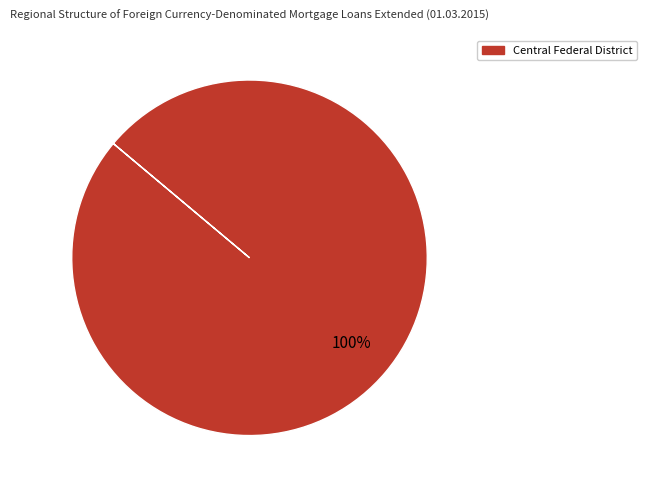

Does any single category account for the majority?

Yes